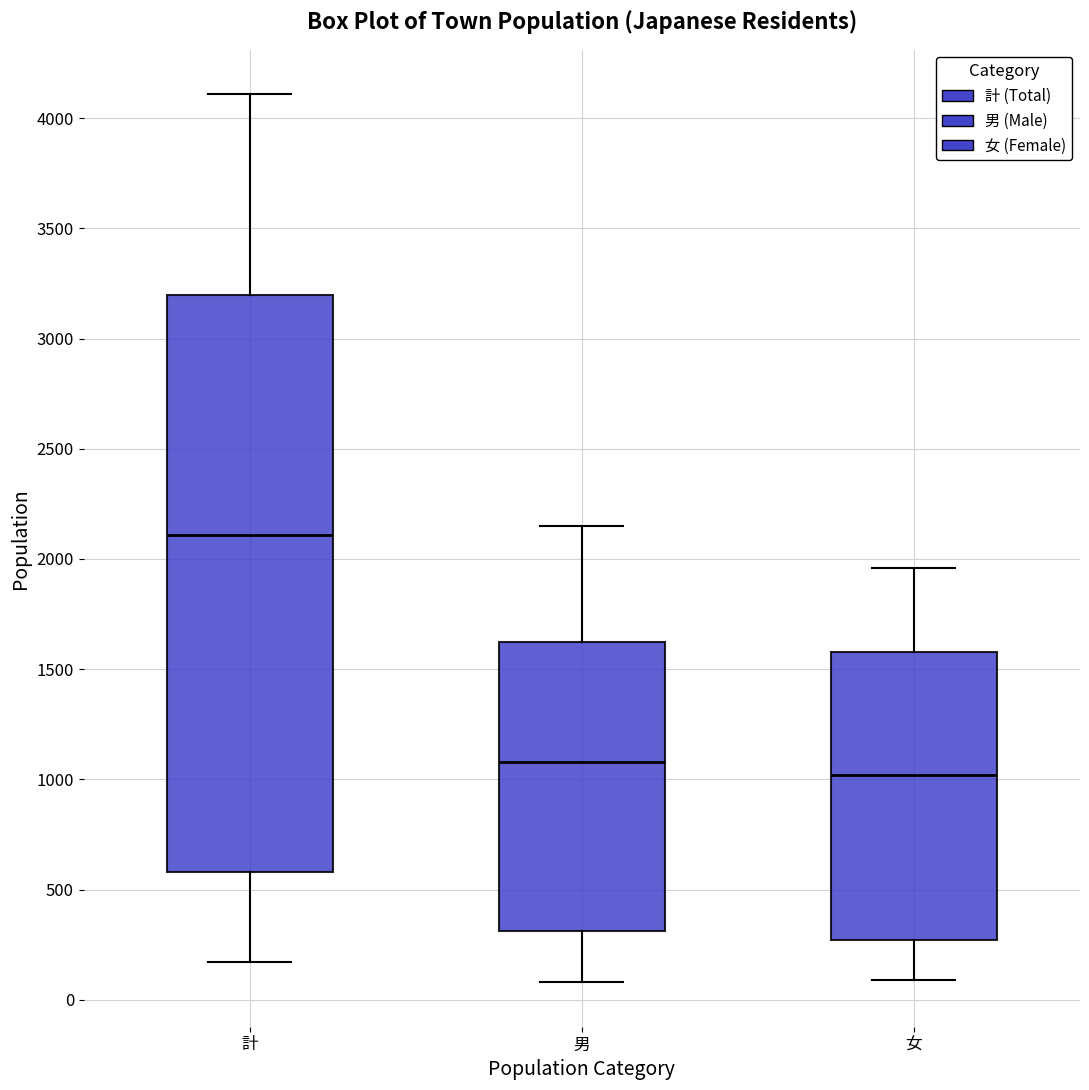

Reading left to right, transcribe this box plot: for each box, give where its median line is, the range the box spans, and where its two whiskers end, as read against the y-axis. The values are not printed on the chart, so give them approximately, as read against the axis.

計: median 2100, box 600 to 3200, whiskers 150 to 4100
男: median 1100, box 300 to 1600, whiskers 100 to 2150
女: median 1000, box 250 to 1600, whiskers 100 to 1950